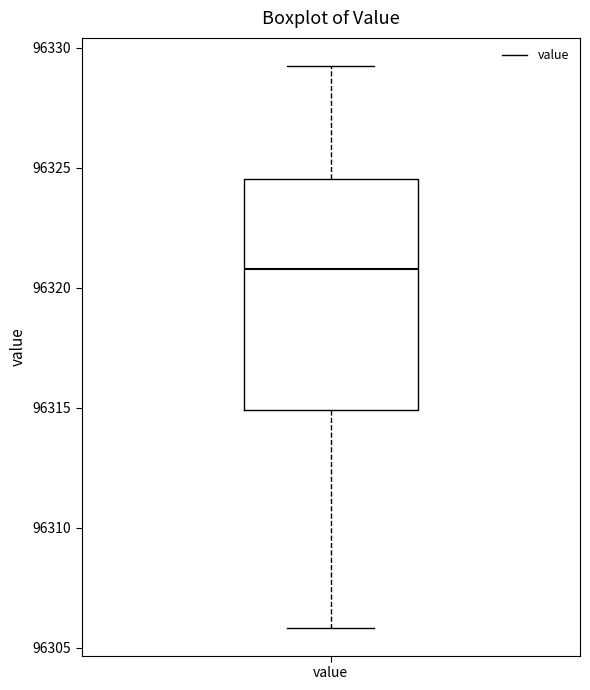

Transcribe this box plot: give where the median line is, the range the box spans, and where the two whiskers end, as read against the y-axis. The values are not printed on the chart, so give them approximately, as read against the axis.

median 96321.0, box 96315.0 to 96324.5, whiskers 96306.0 to 96329.5